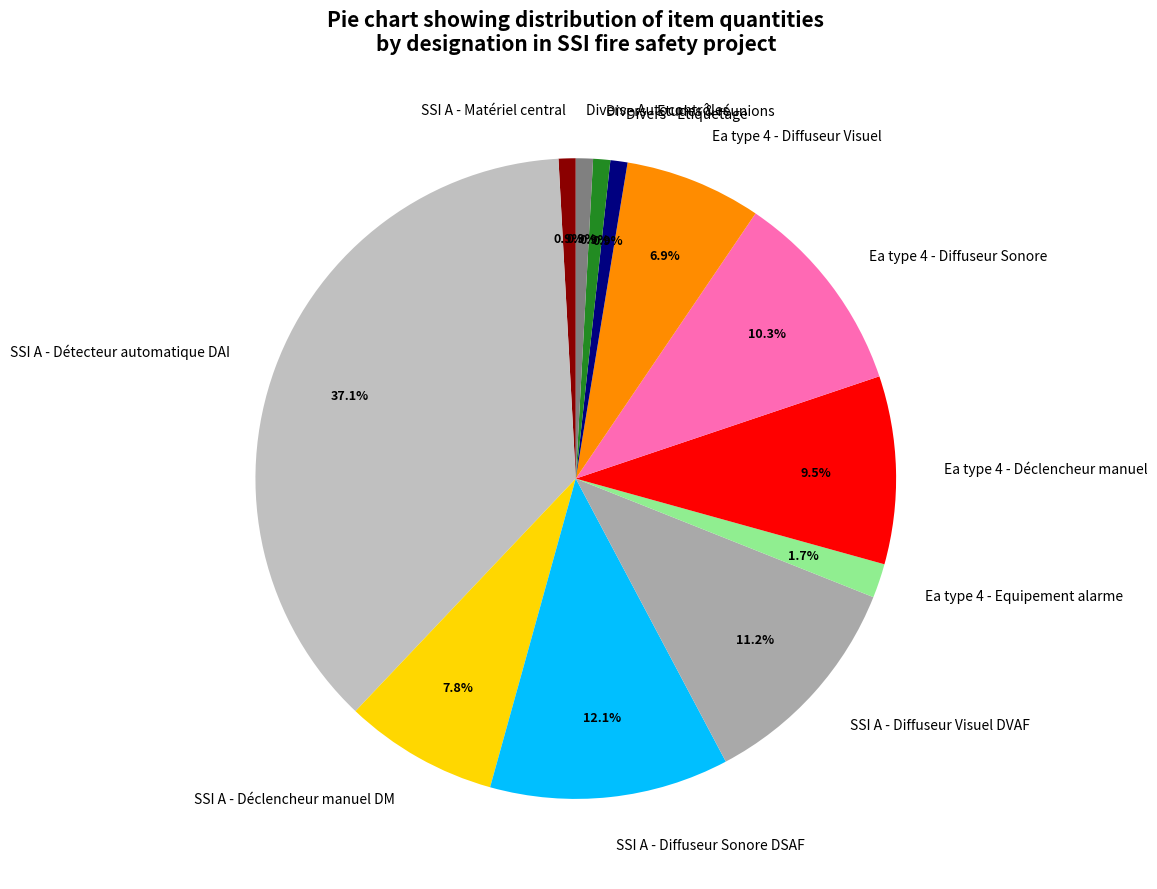

How much of the chart is everything except Divers - Etiquetage?

99.1%